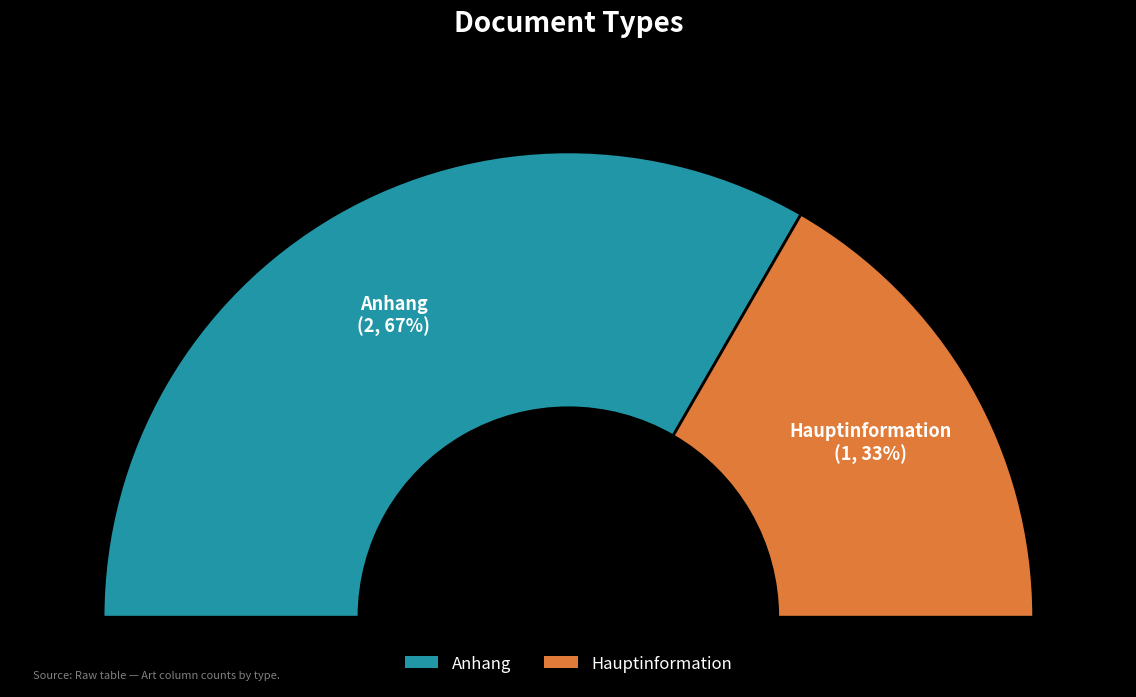

To the nearest percent, what is the combined percentage of Anhang and Hauptinformation?

100%